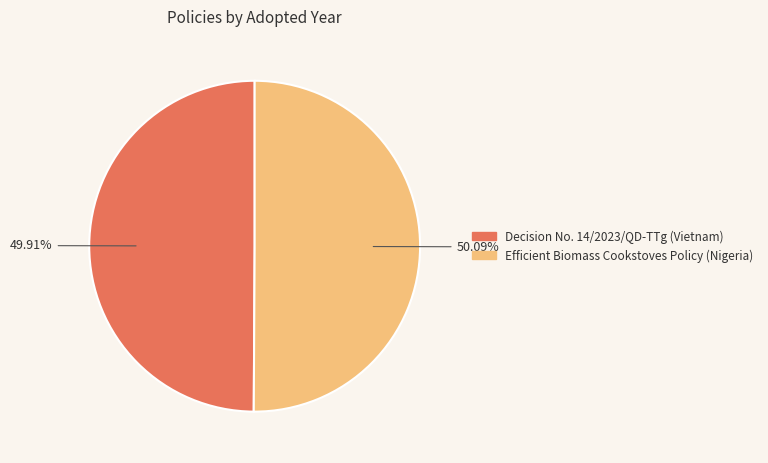

Is there any slice that represents more than half of the pie?

Yes